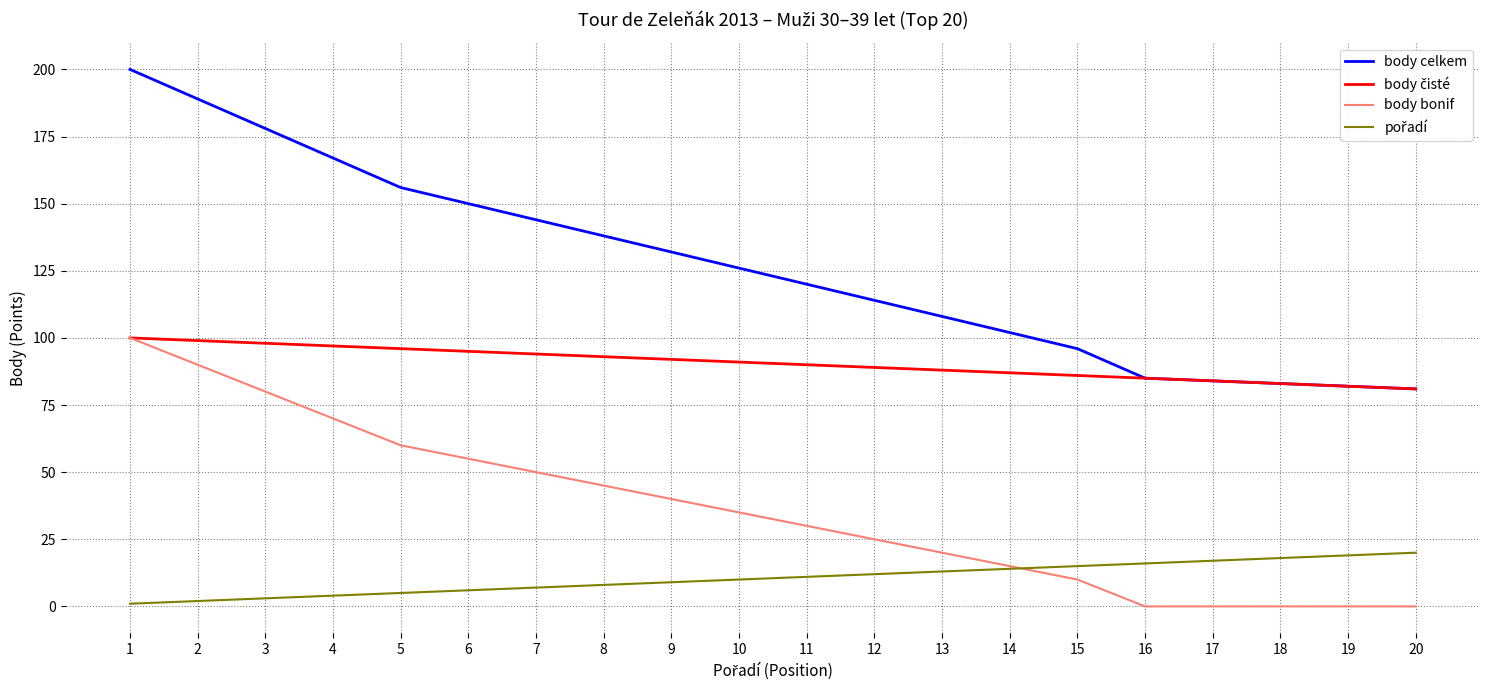

True or false: body celkem and body bonif intersect in this chart.

False